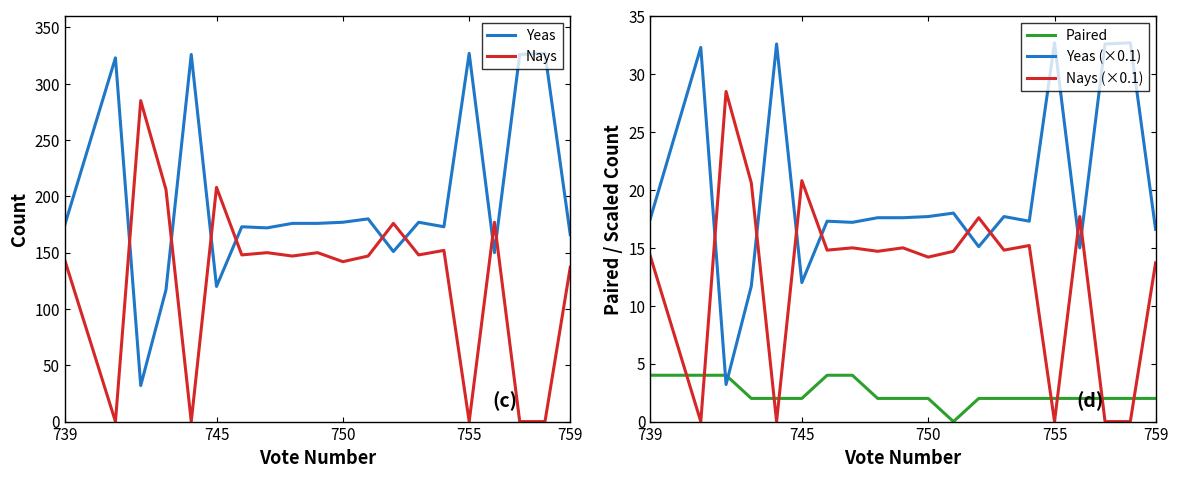

Is it true that Yeas (×0.1) equals 5.2 at 755?

False